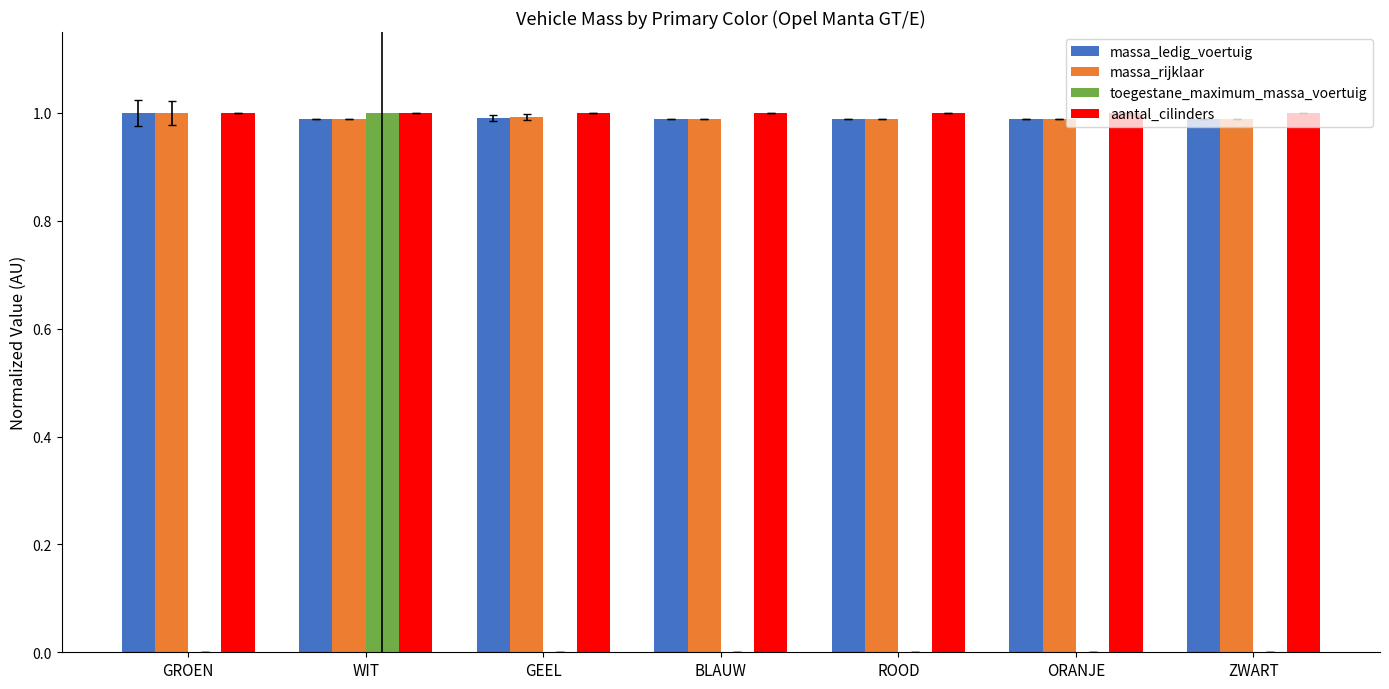

How many groups of bars are there?

7